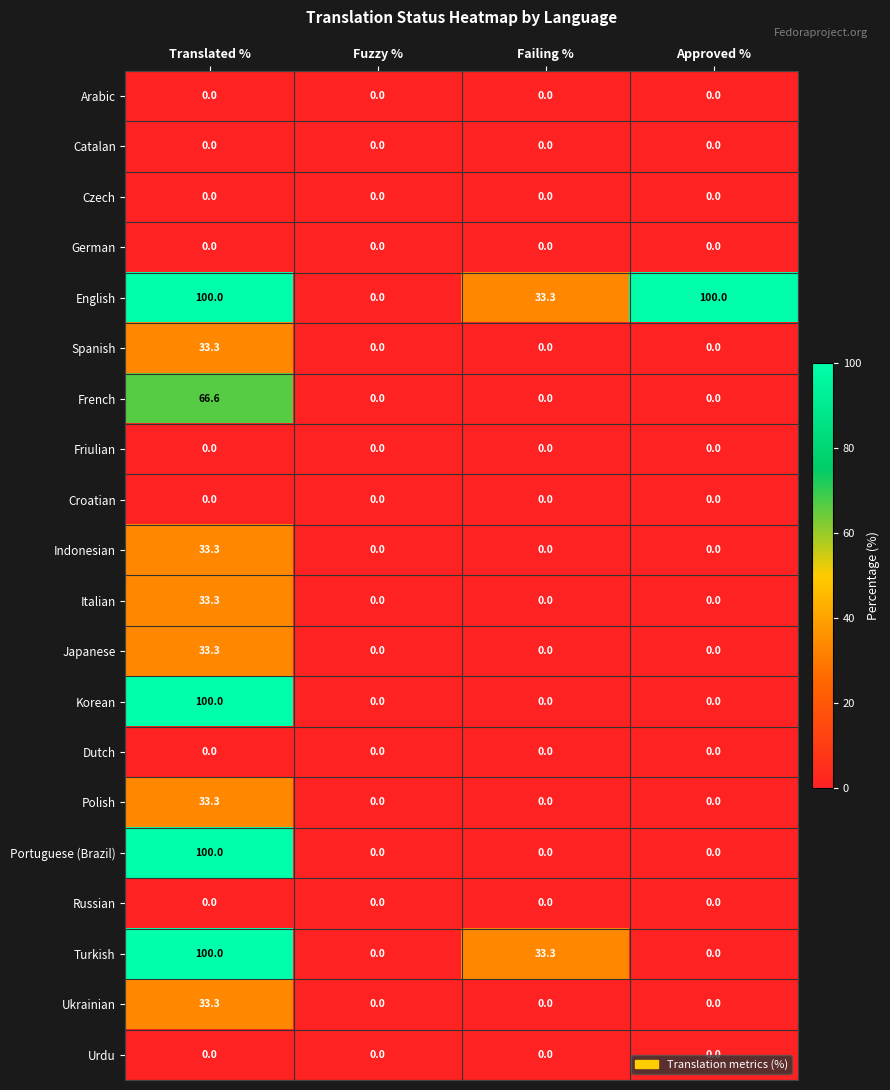

What is the sum of all Korean values?

100.0